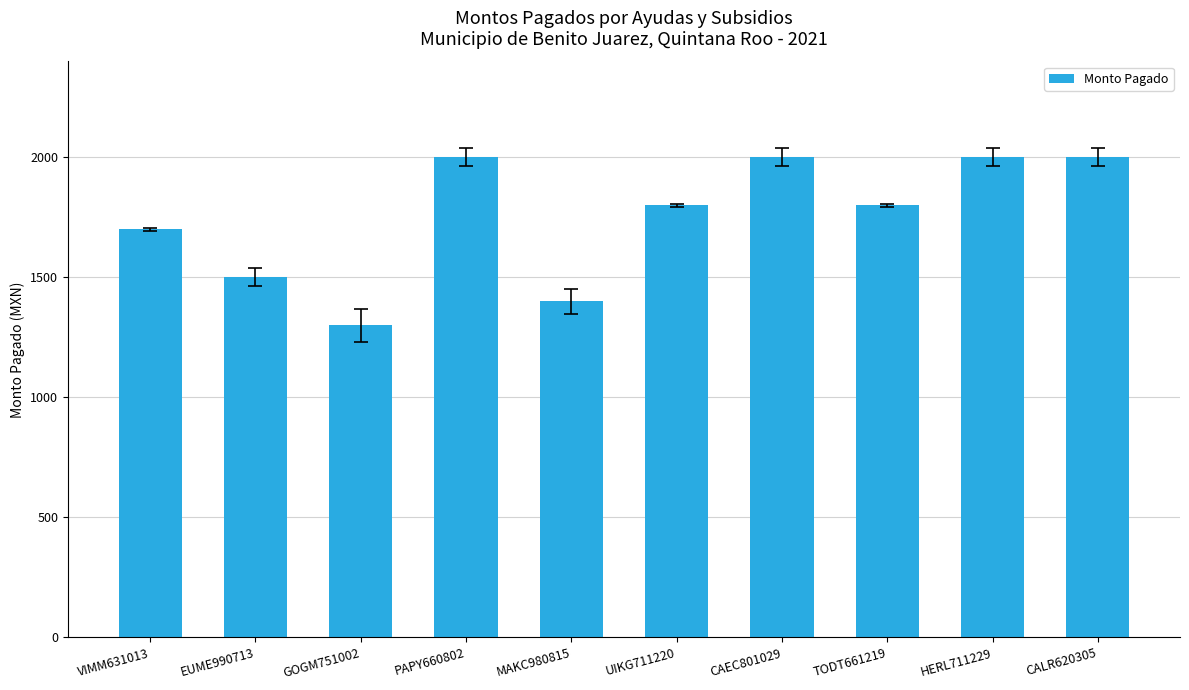

What is the sum of the values at VIMM631013 and UIKG711220?

3500